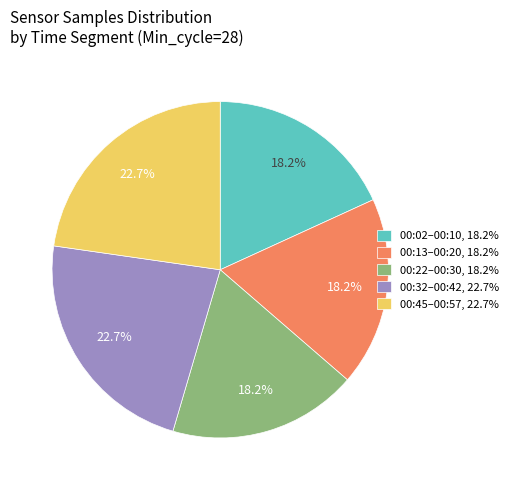

Does 00:22–00:30, 18.2% represent more than half of the total?

No